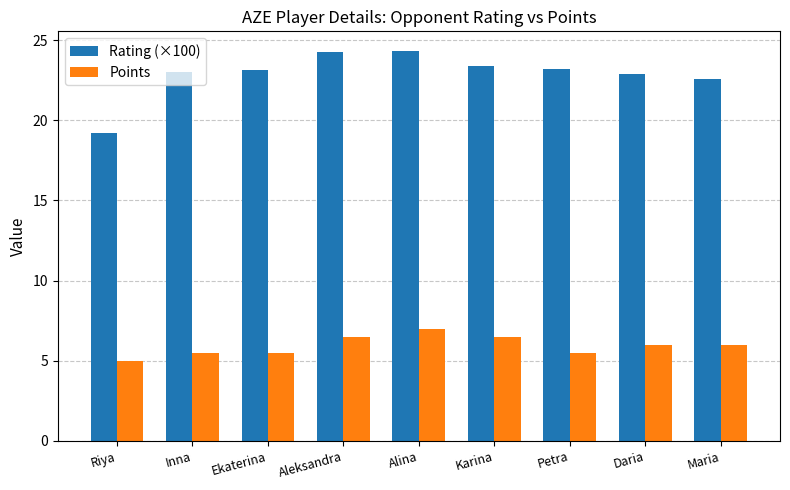

What is the sum of the Rating (×100) values at Maria and Alina?

46.9